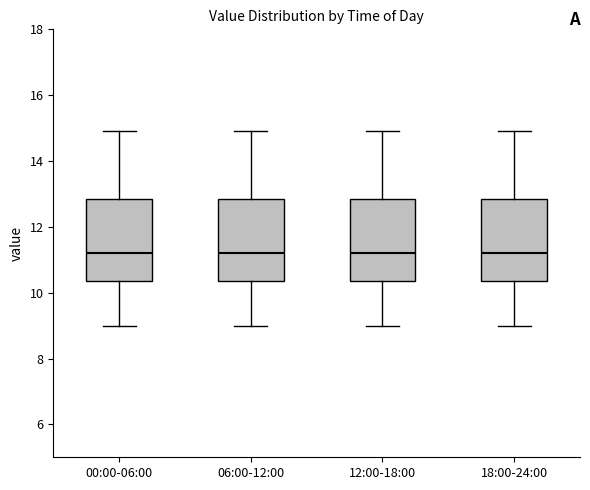

Where does the median line of the box for 00:00-06:00 sit on the y-axis? The values are not printed on the chart, so give them approximately, as read against the axis.

11.2